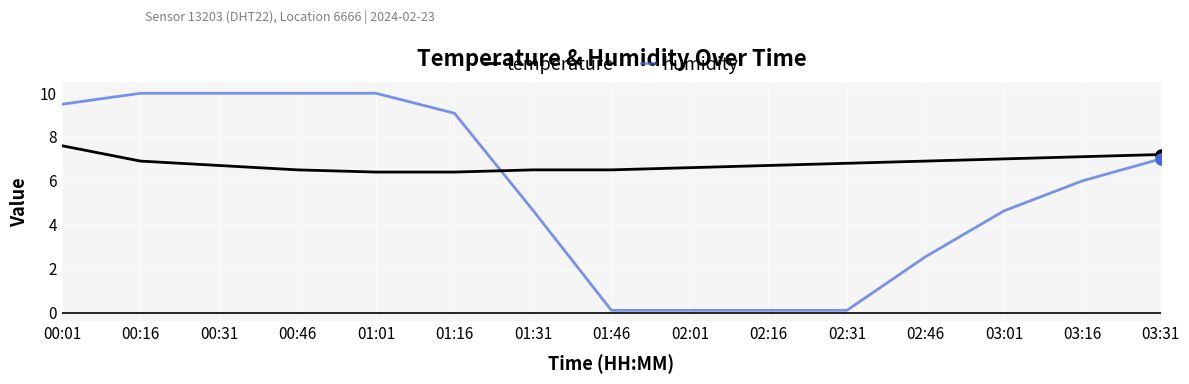

What is the difference between the highest and lowest values at 01:31?

1.8